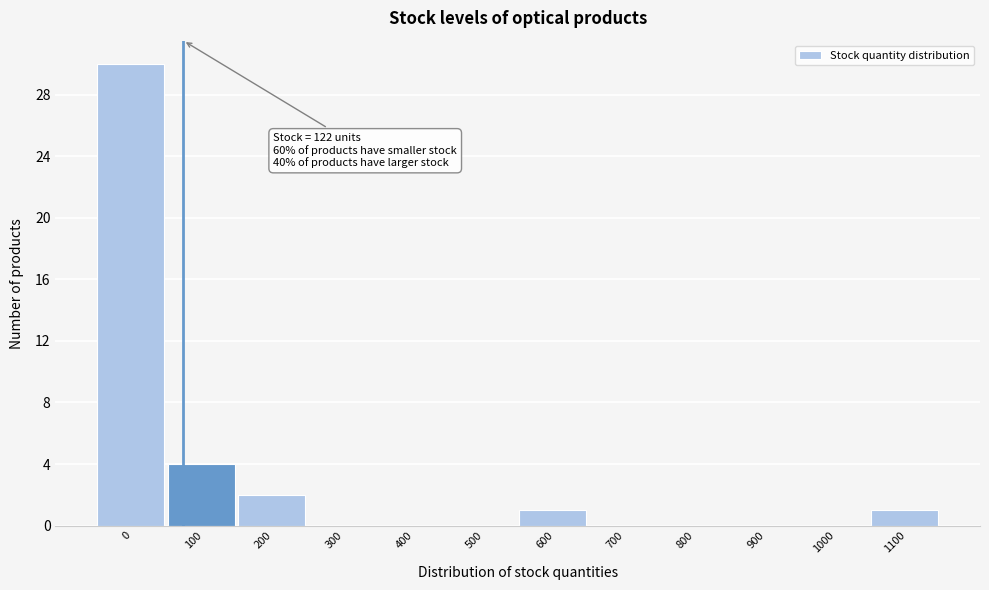

Reading left to right, list all the values displayed in this chart.

0=30	100=4	200=2	300=0	400=0	500=0	600=1	700=0	800=0	900=0	1000=0	1100=1